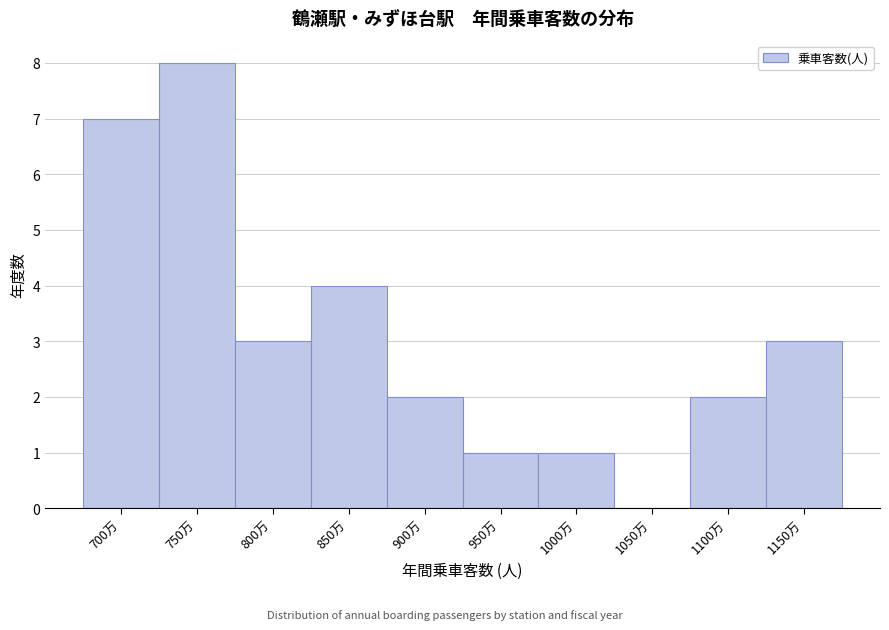

Reading left to right, transcribe all the data shown in this chart.

700万=7	750万=8	800万=3	850万=4	900万=2	950万=1	1000万=1	1050万=0	1100万=2	1150万=3